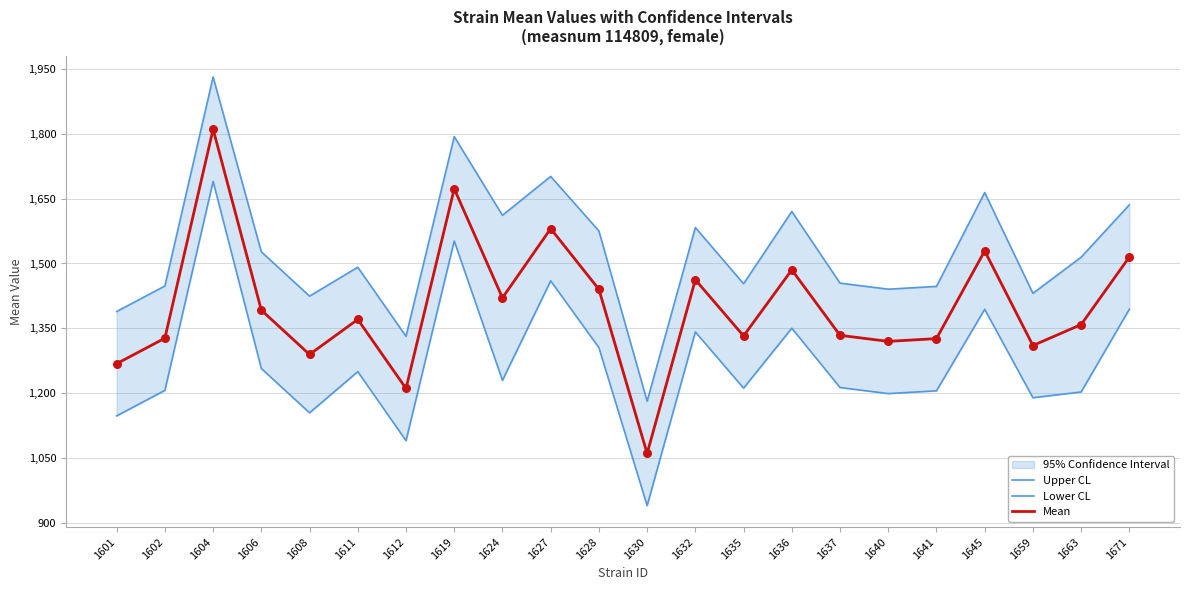

Which series has the widest spread of Y values?

Upper CL